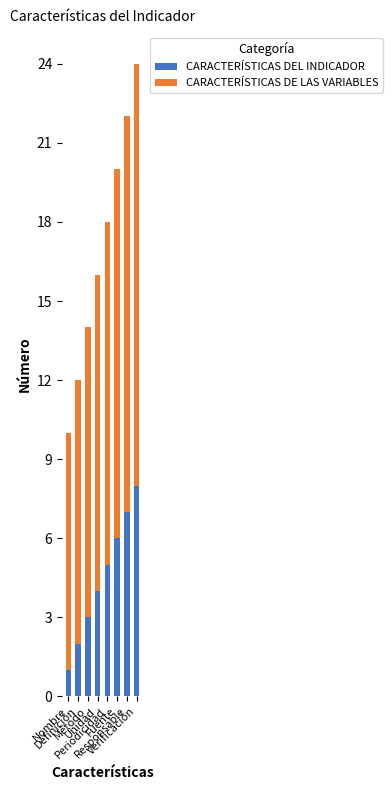

What is the difference between the maximum and second lowest values in the CARACTERÍSTICAS DEL INDICADOR series?

6